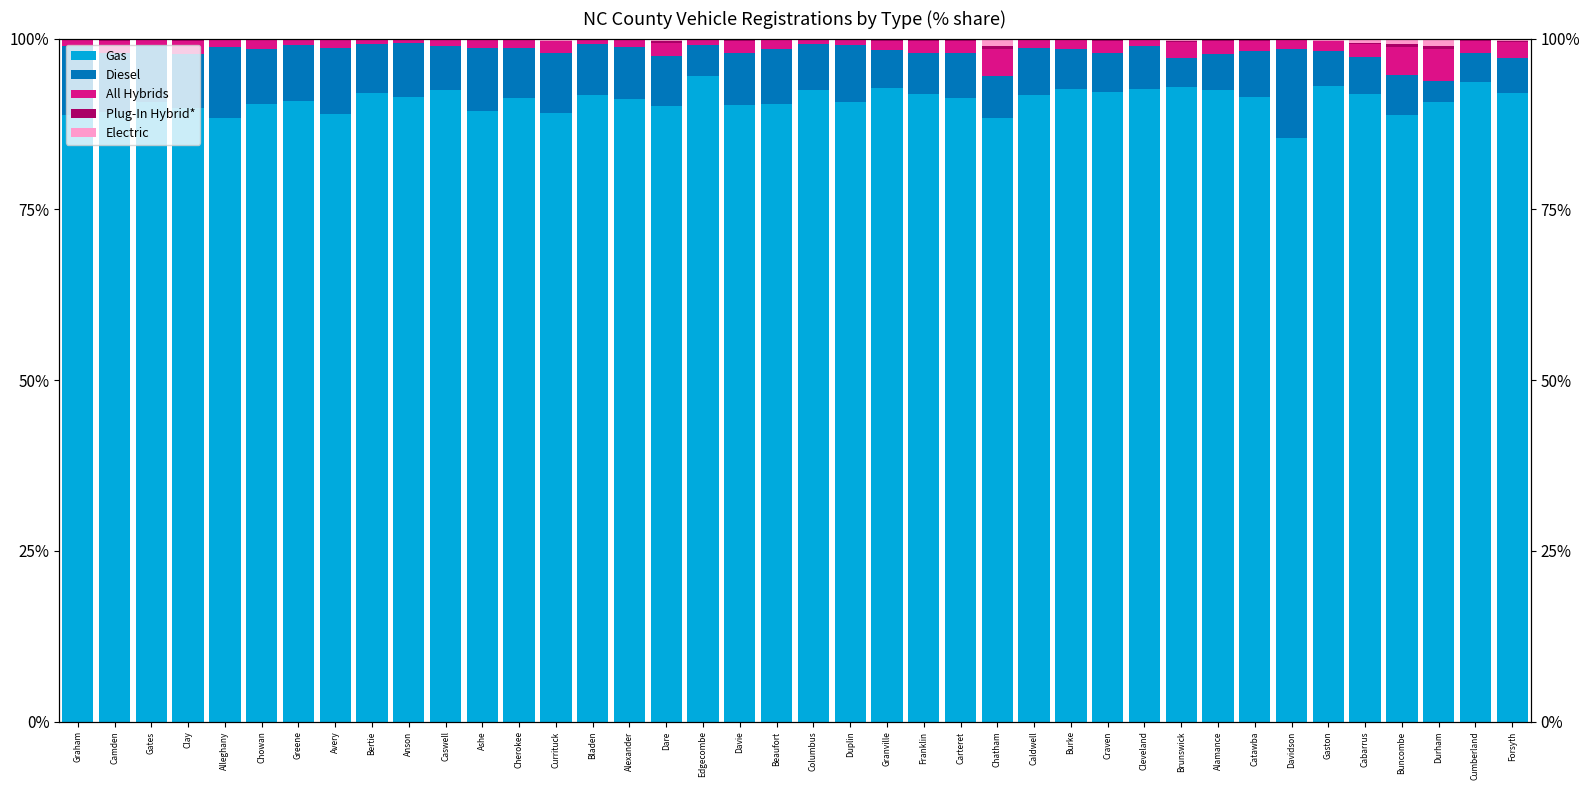

What are all the series names shown in the legend?

Gas, Diesel, All Hybrids, Plug-In Hybrid*, Electric